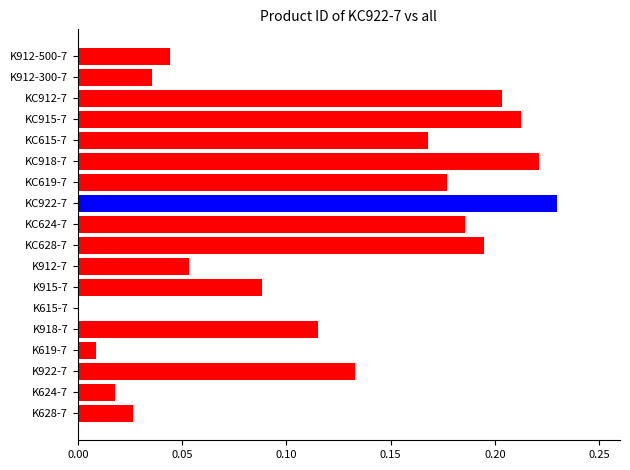

What is the change in value from K922-7 to KC915-7?

+0.1